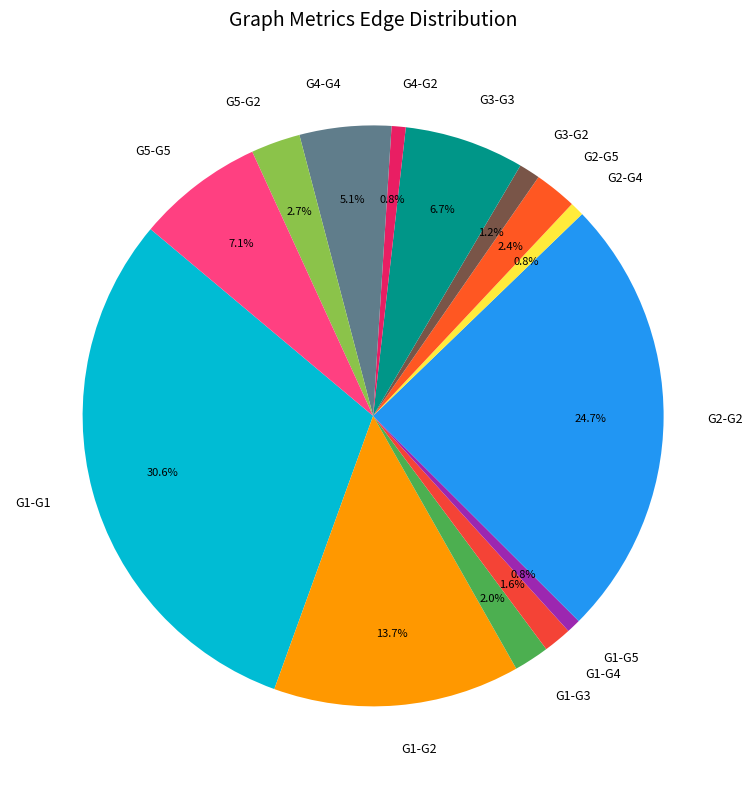

To the nearest percent, what is the difference between the largest and smallest slice percentages?

30%